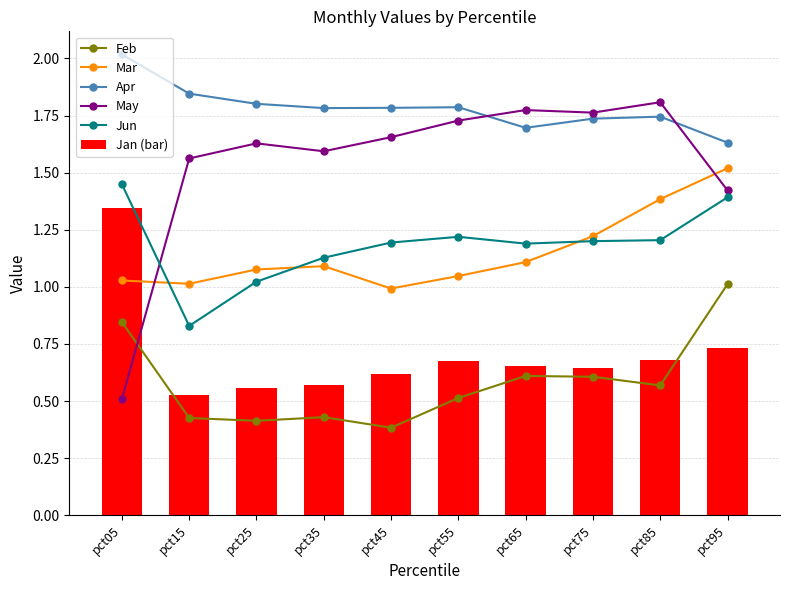

Which series has the largest range (max minus min)?

May